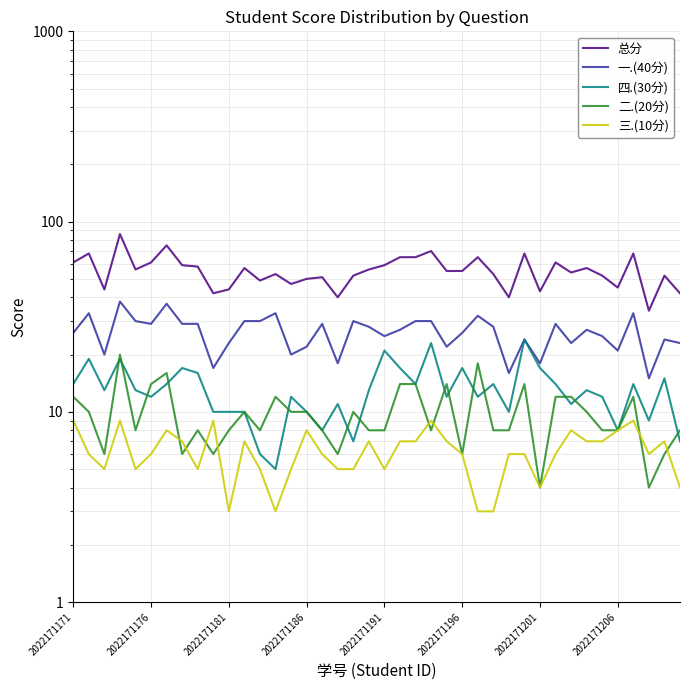

What is the difference between the 三.(10分) values at 22 and 2022171181?

2